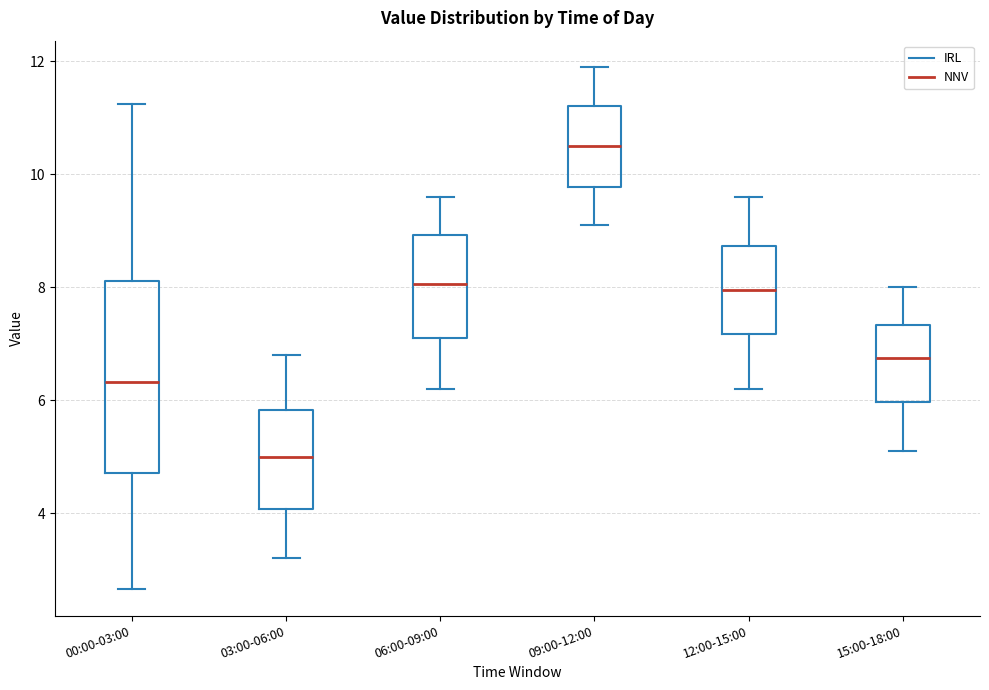

Which box has the lowest median line?

03:00-06:00